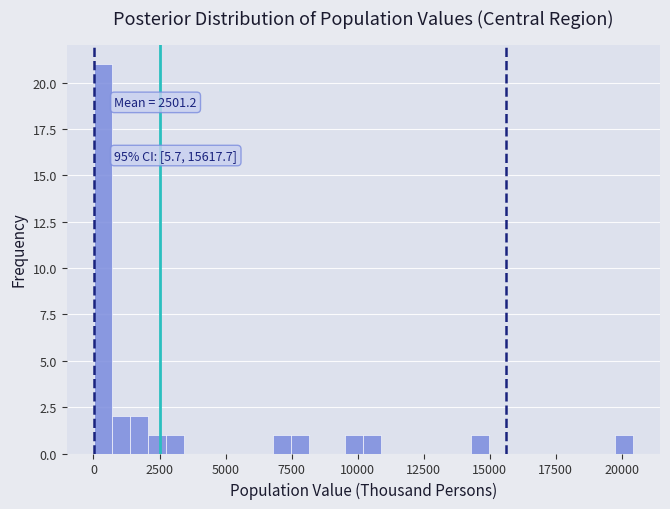

Read against the x-axis, roughly where is the centre of the tallest bar?

500